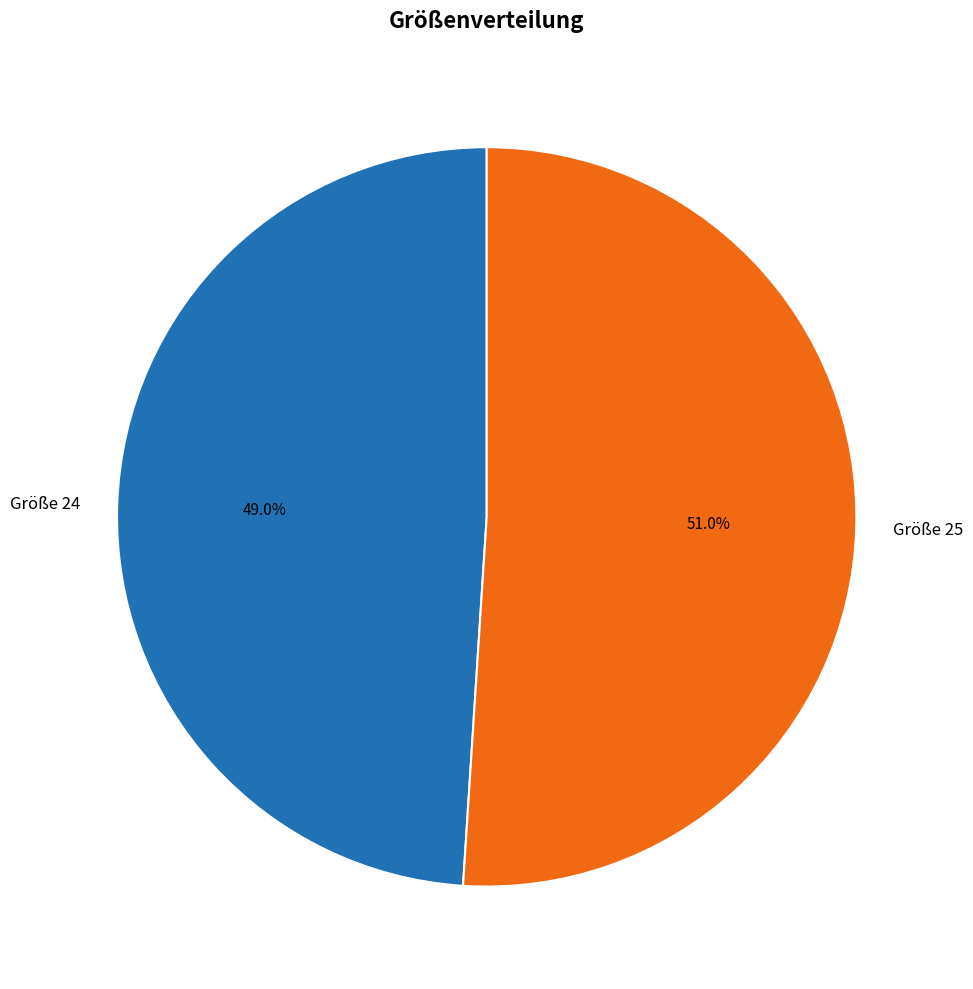

The Größe 25 slice represents 51% of the pie. True or false?

True